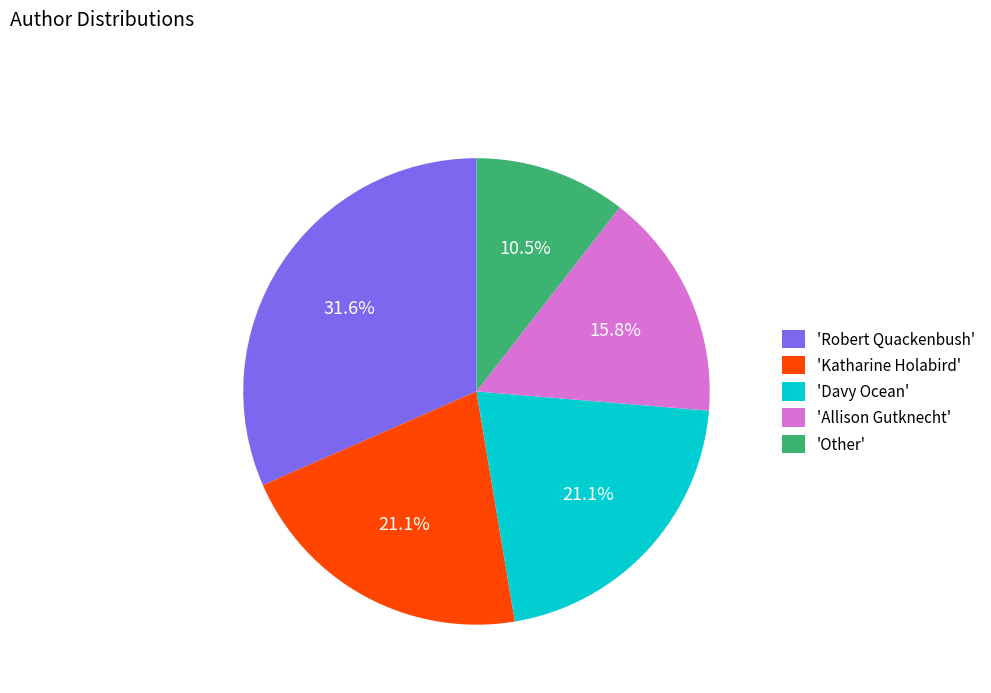

Is there a majority slice in this chart?

No